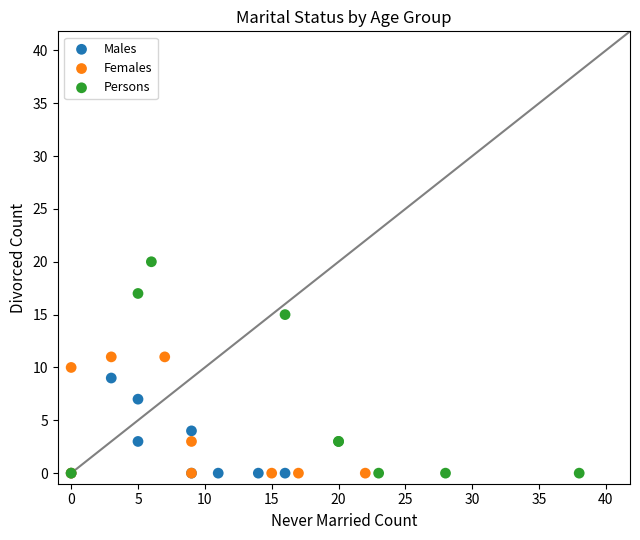

Which series contains the highest Y value?

Persons